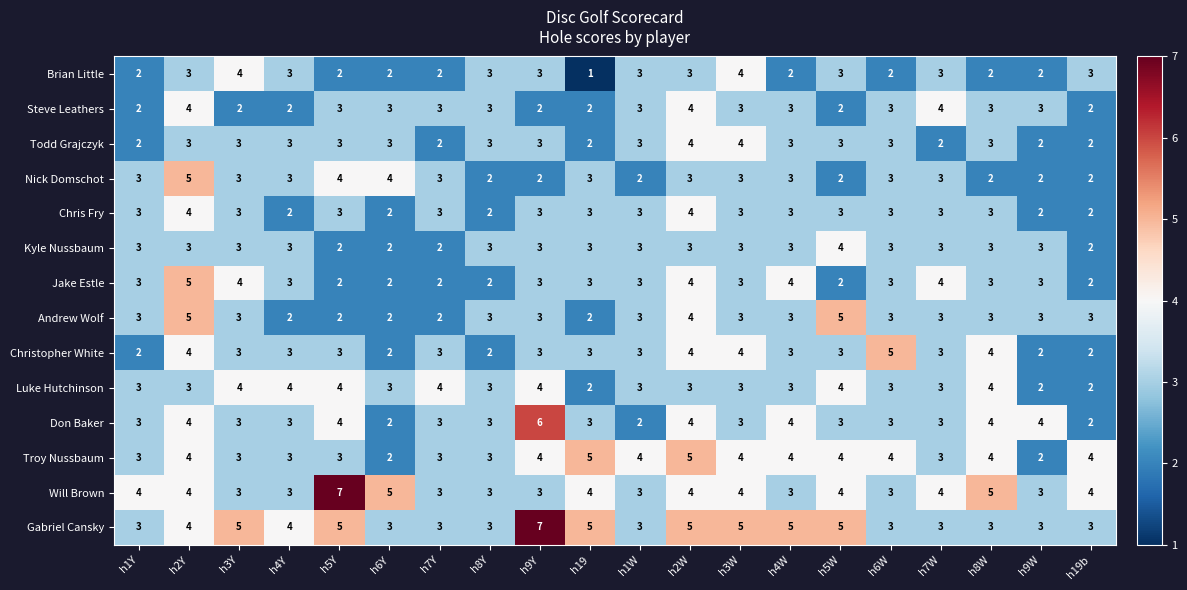

What is the minimum value shown in the chart?

1